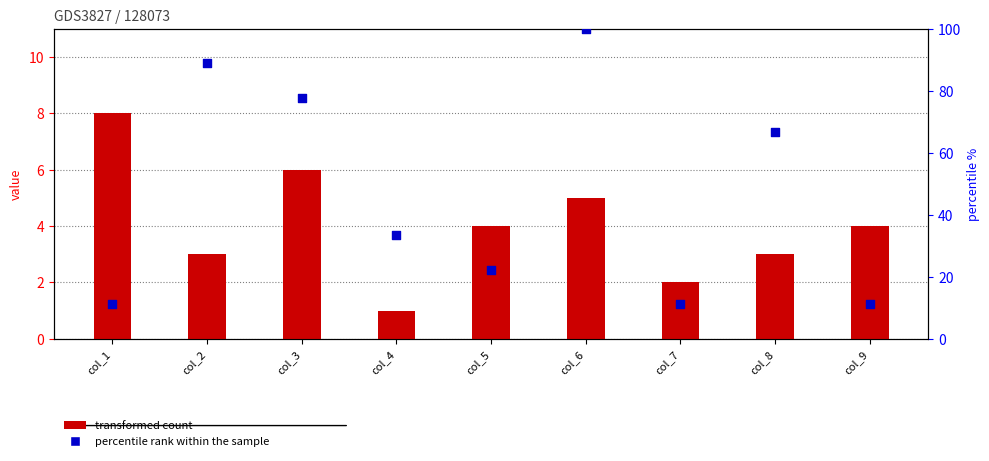

At which category is the sum across all series the highest?

col_6